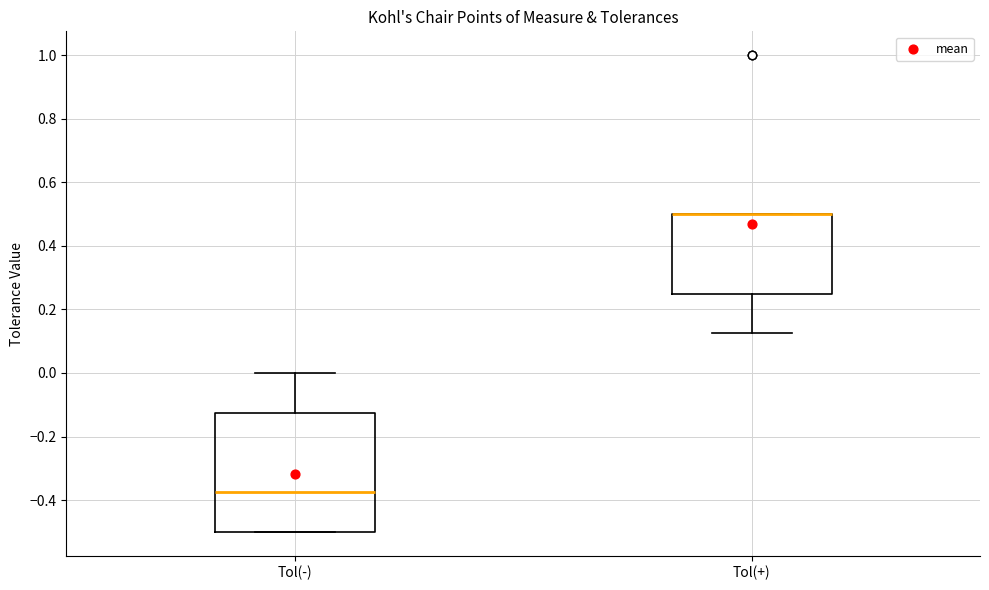

Reading left to right, read every box against the y-axis: the position of its median line, the range the box covers, and the ends of its whiskers. The values are not printed on the chart, so give them approximately, as read against the axis.

Tol(-): median -0.38, box -0.50 to -0.12, whiskers -0.50 to 0.00
Tol(+): median 0.50 (drawn on the box's upper edge), box 0.26 to 0.50, whiskers 0.12 to 0.50